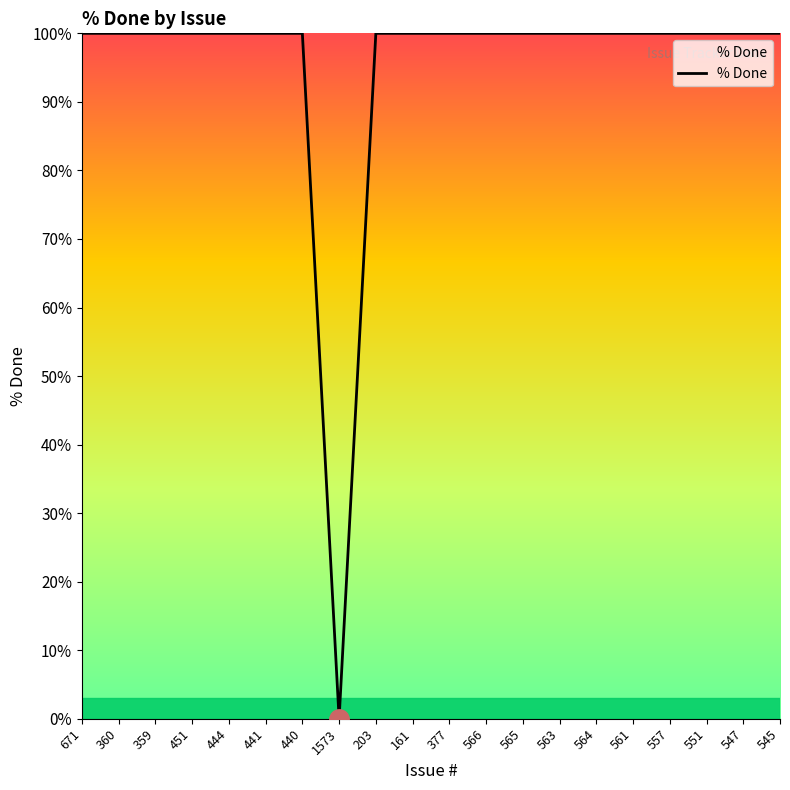

At which category does the chart reach its minimum across all series?

1573